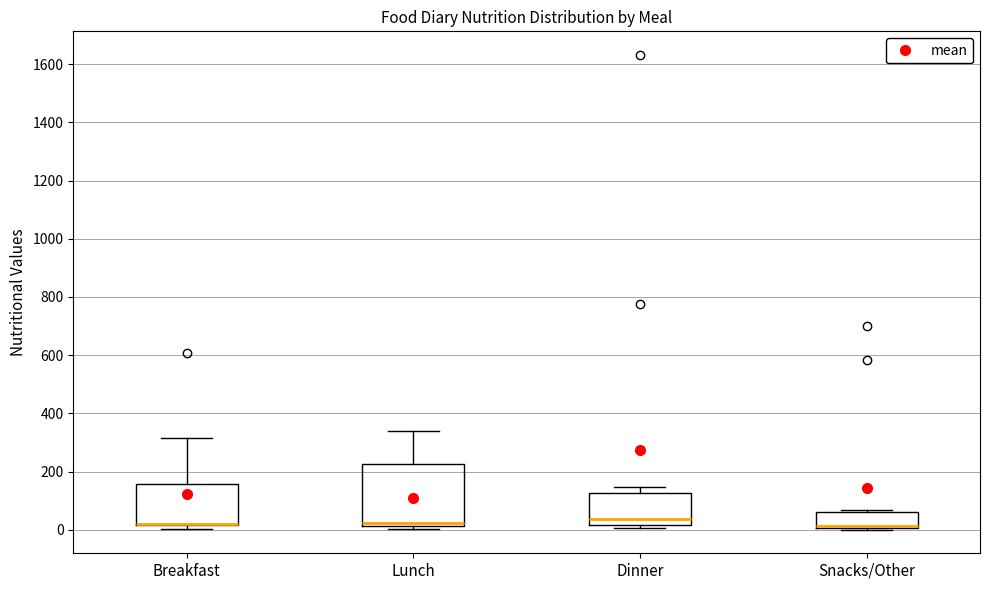

Where is the upper edge of the box for Lunch on the y-axis? The values are not printed on the chart, so give them approximately, as read against the axis.

220